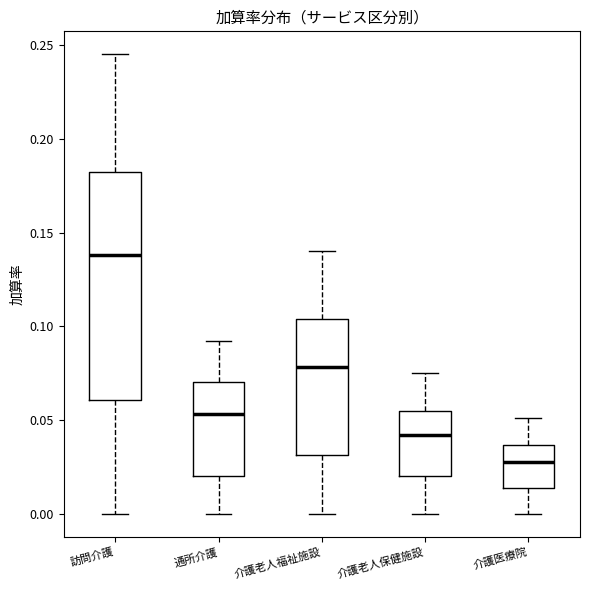

Reading left to right, read every box against the y-axis: the position of its median line, the range the box covers, and the ends of its whiskers. The values are not printed on the chart, so give them approximately, as read against the axis.

訪問介護: median 0.140, box 0.060 to 0.185, whiskers 0.000 to 0.245
通所介護: median 0.055, box 0.020 to 0.070, whiskers 0.000 to 0.090
介護老人福祉施設: median 0.080, box 0.030 to 0.105, whiskers 0.000 to 0.140
介護老人保健施設: median 0.040, box 0.020 to 0.055, whiskers 0.000 to 0.075
介護医療院: median 0.030, box 0.015 to 0.035, whiskers 0.000 to 0.050